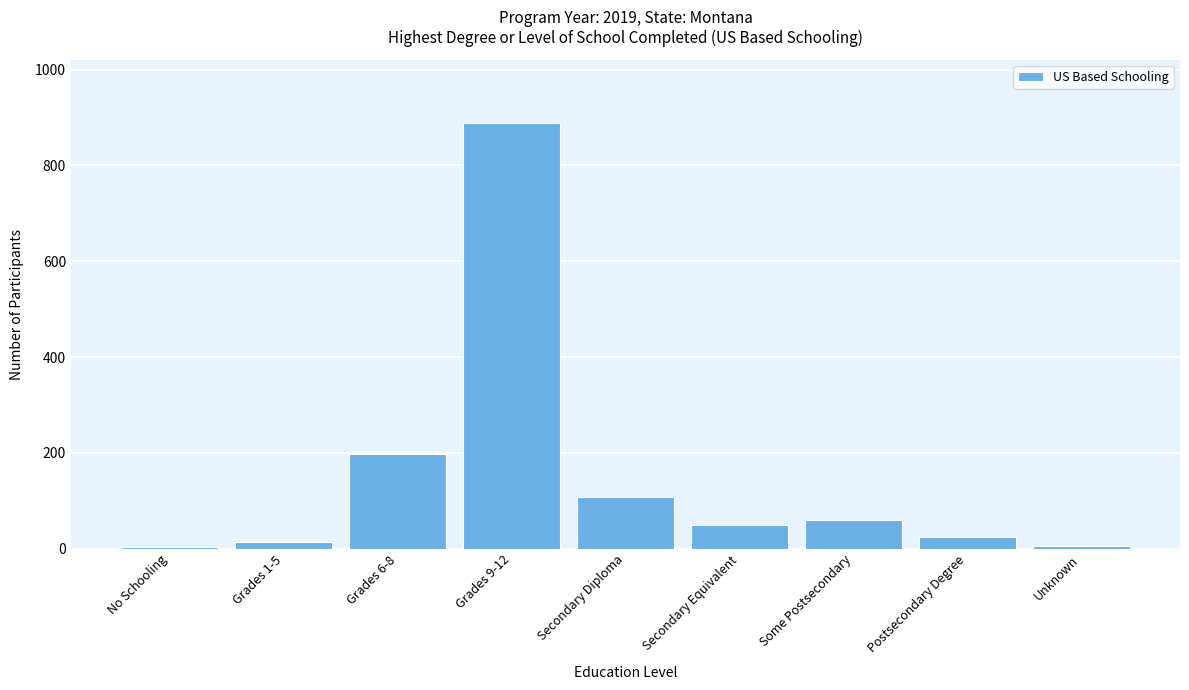

At which label is the value closest to 446?

Grades 6-8